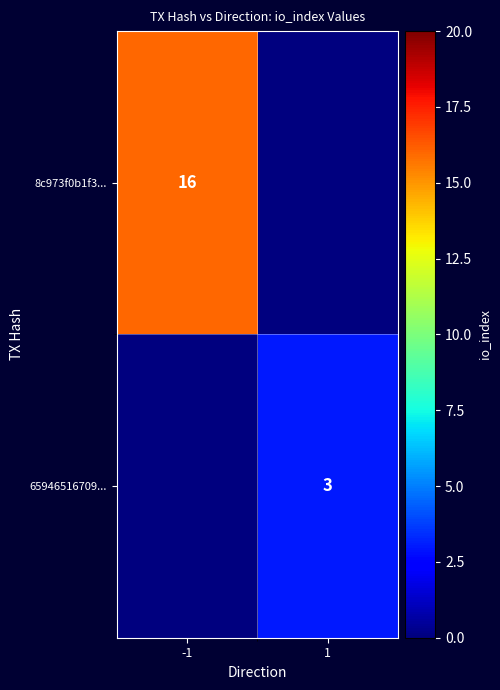

Is the value of 8c973f0b1f3... at -1 greater than the value of 65946516709... at 1?

Yes